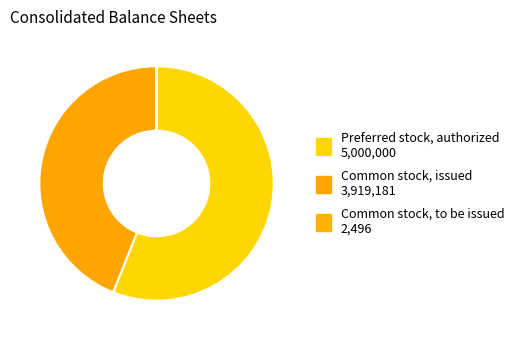

Is Preferred stock, authorized the majority of the pie?

Yes